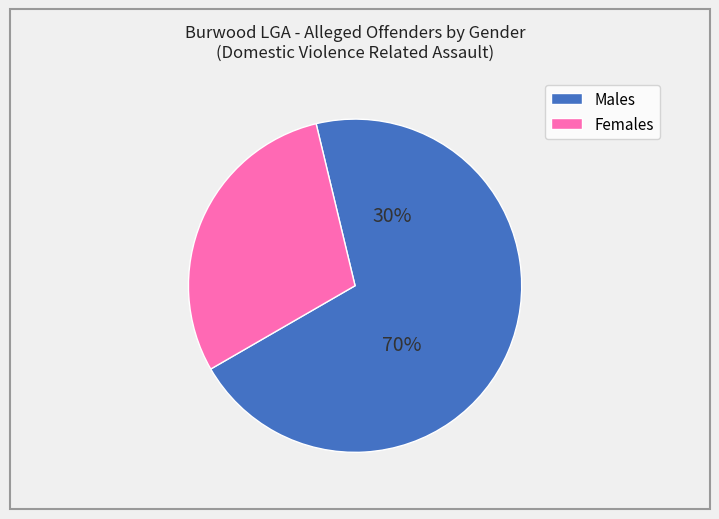

Count the number of slices in the pie.

2